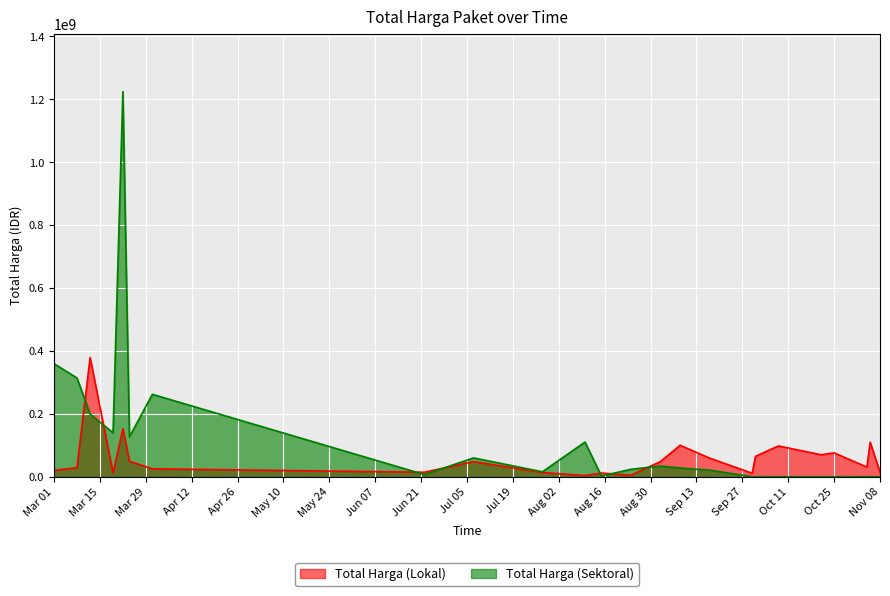

True or false: Total Harga (Lokal) has a value of 19197744 at Oct 25.

False